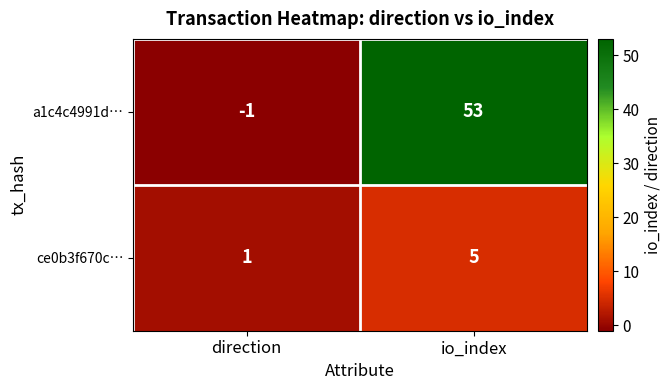

Is it true that a1c4c4991d… equals -1 at direction?

True